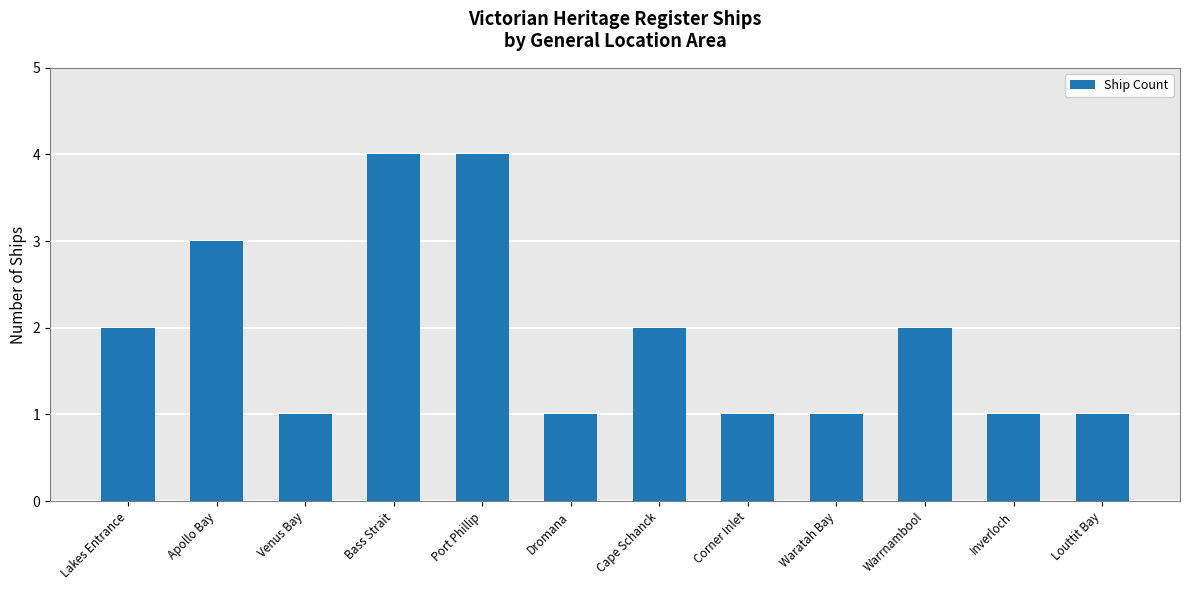

The value at Lakes Entrance is 1. True or false?

False